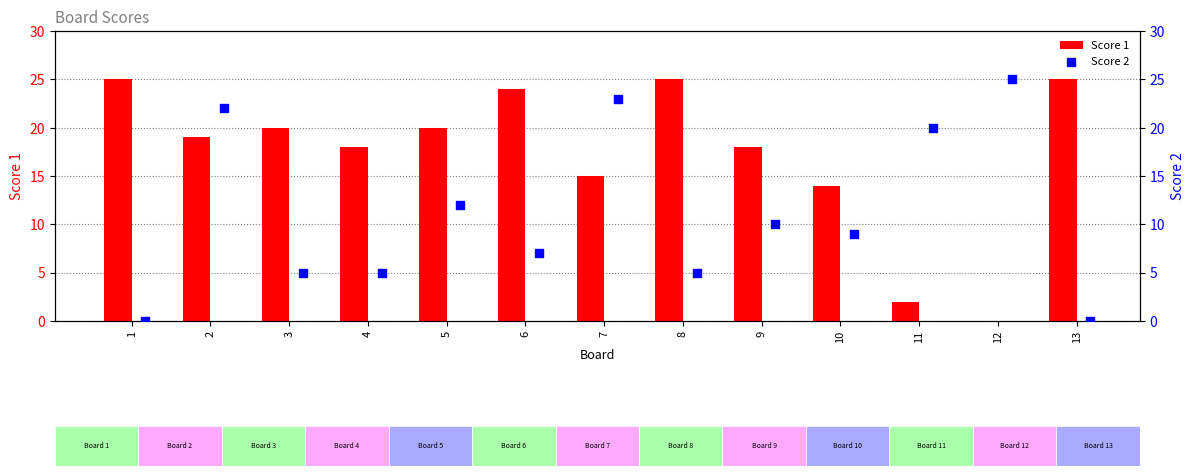

At how many categories does at least one series exceed 19?

10